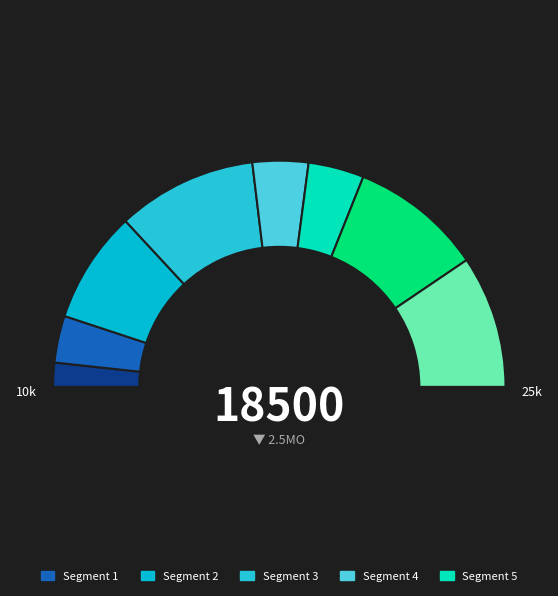

Which slice is the largest?

SEVELAMER/SANDOZ